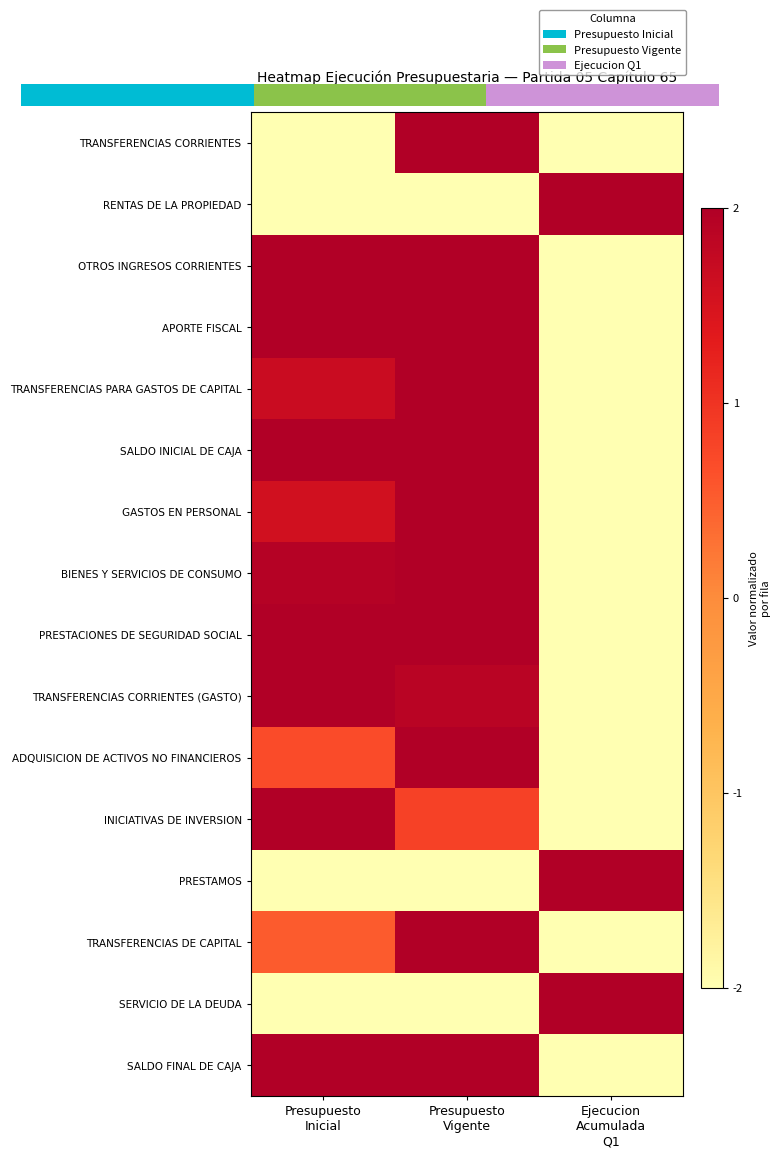

What value does the TRANSFERENCIAS CORRIENTES (GASTO) series have at Ejecucion Acumulada Q1?

-2.0